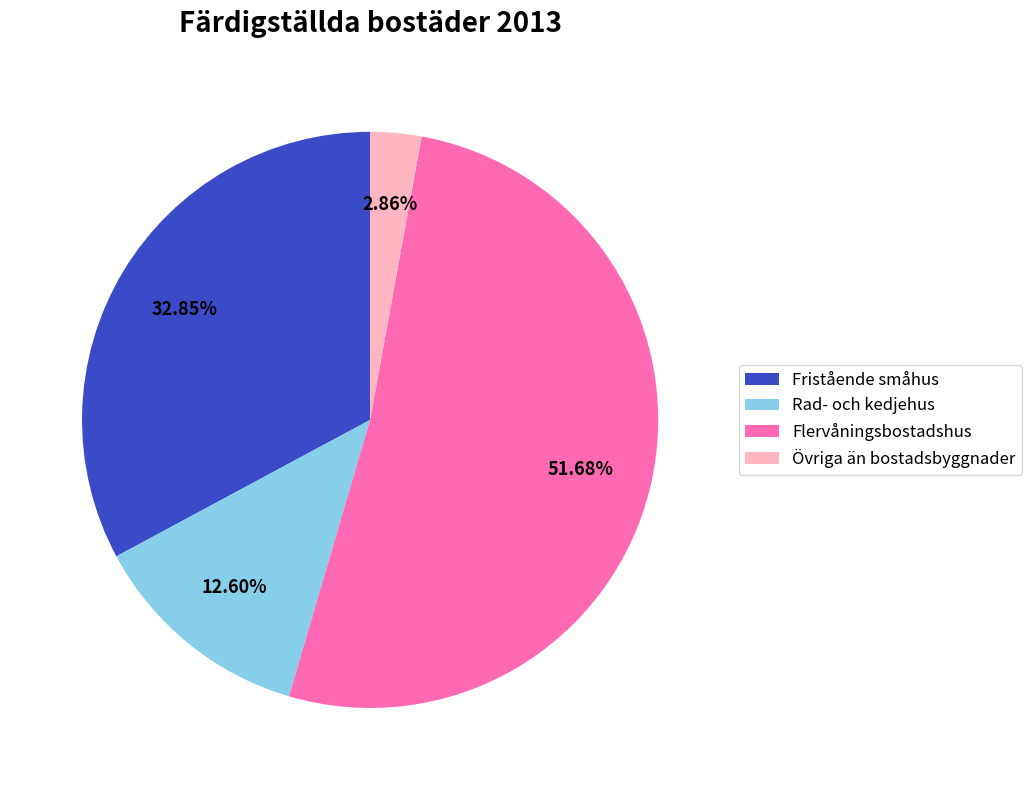

Is there a majority slice in this chart?

Yes